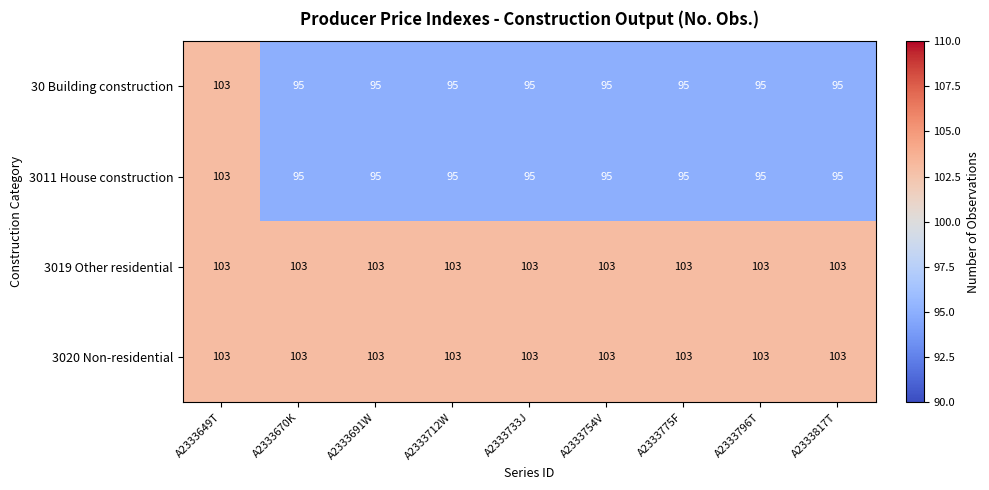

What is the sum of all 3019 Other residential values?

927